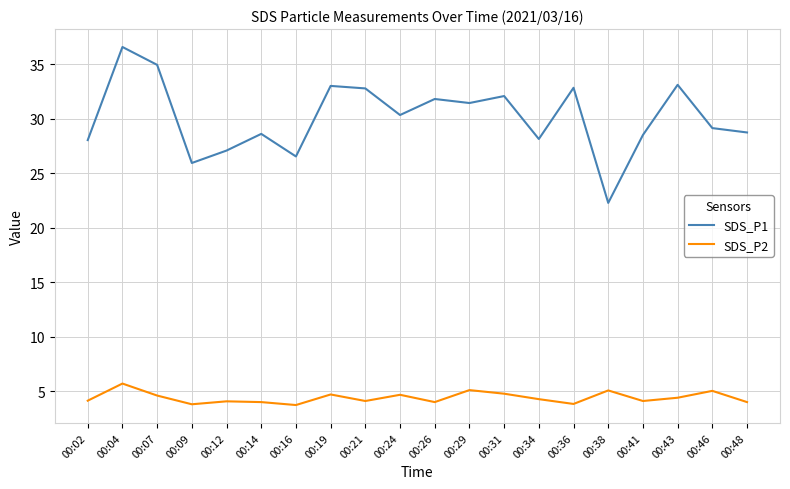

True or false: SDS_P2 and SDS_P1 cross at least once.

False